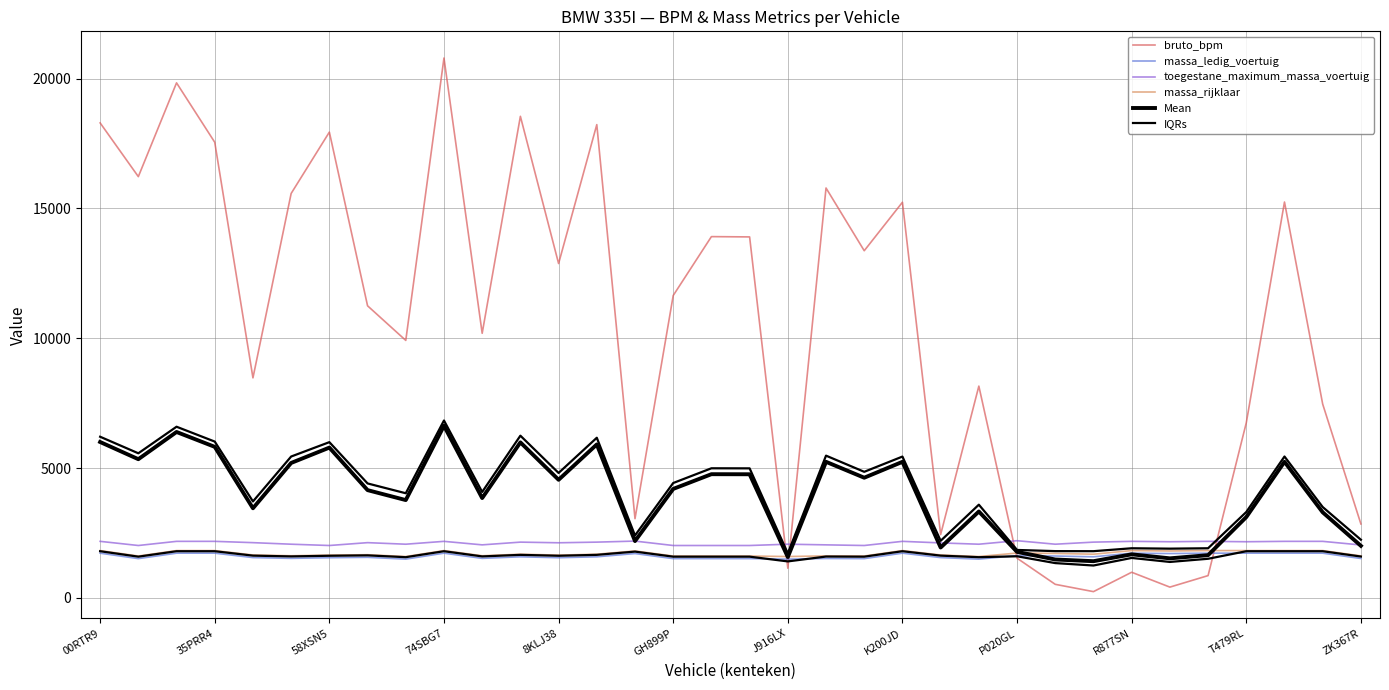

True or false: massa_ledig_voertuig has a value of 760.7 at T479RL.

False